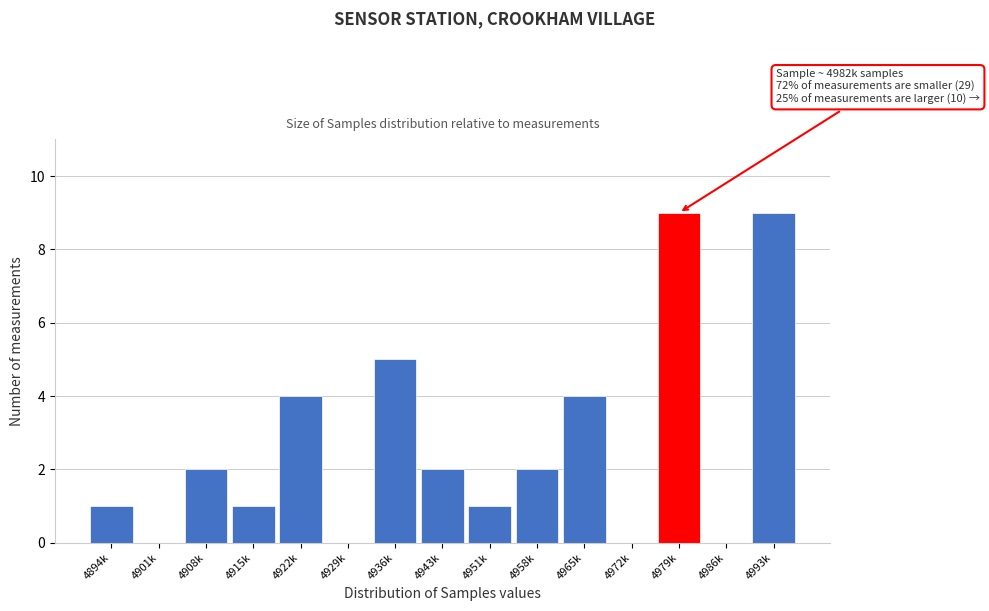

Reading left to right, extract all data points from this chart.

4894k=1	4901k=0	4908k=2	4915k=1	4922k=4	4929k=0	4936k=5	4943k=2	4951k=1	4958k=2	4965k=4	4972k=0	4979k=9	4986k=0	4993k=9